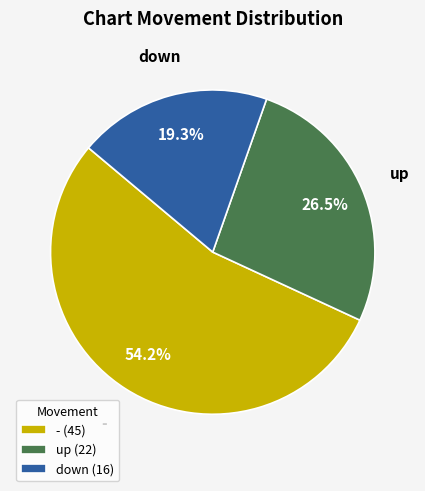

Which has a higher value, - or down?

-